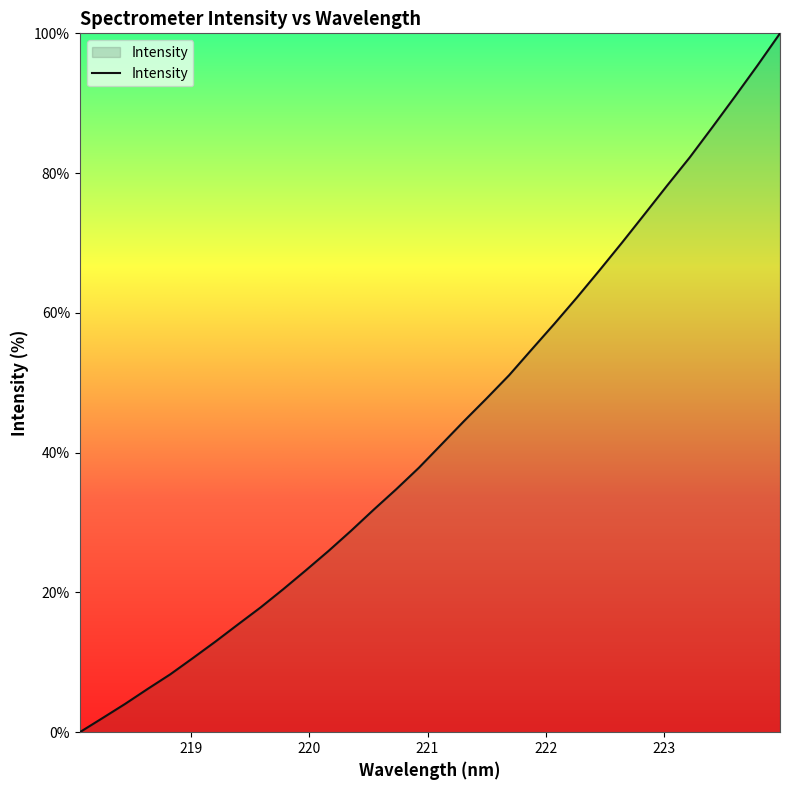

What is the difference between the maximum and minimum values?

100.0